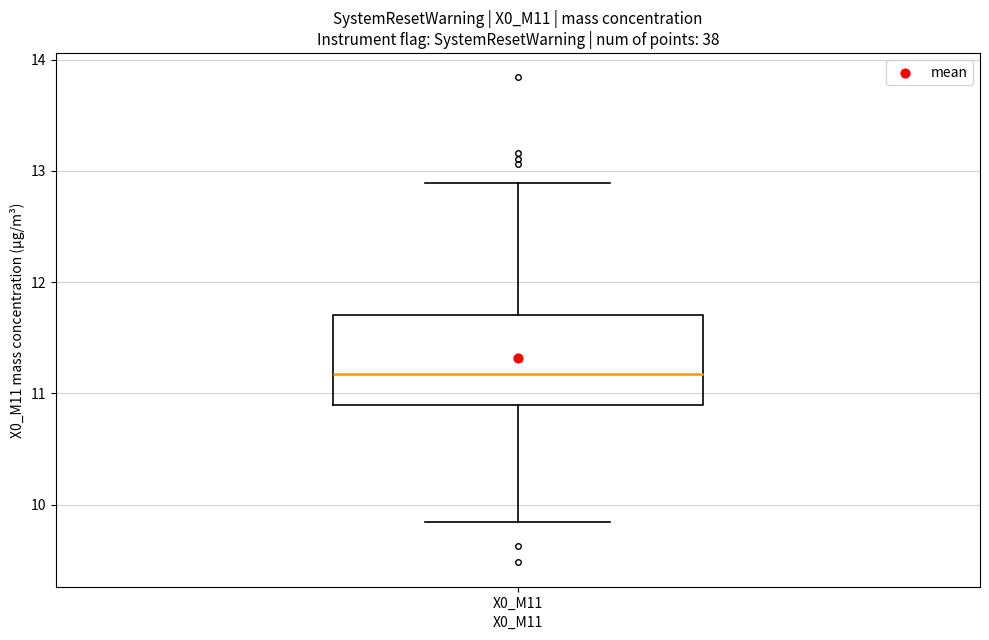

Read this box plot against the y-axis: the position of the median line, the range covered by the box, and the ends of both whiskers. The values are not printed on the chart, so give them approximately, as read against the axis.

median 11.2, box 10.9 to 11.7, whiskers 9.8 to 12.9